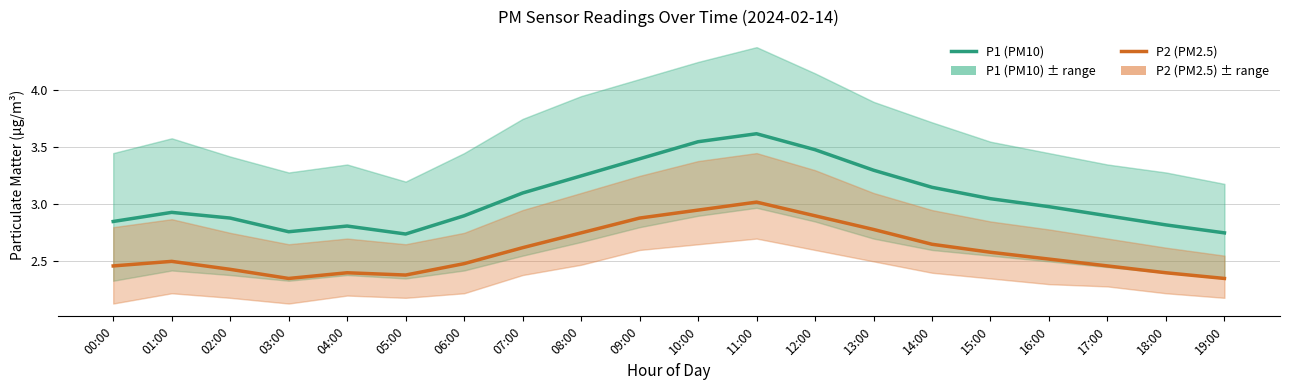

What value does the P2 (PM2.5) series have at 13:00?

2.8